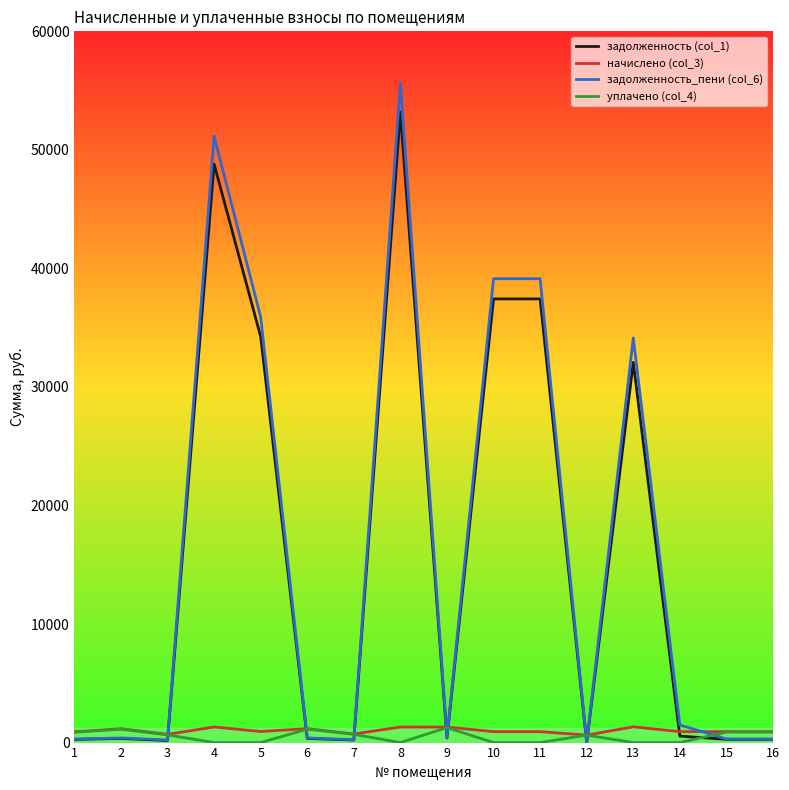

How many lines are shown in the chart?

4